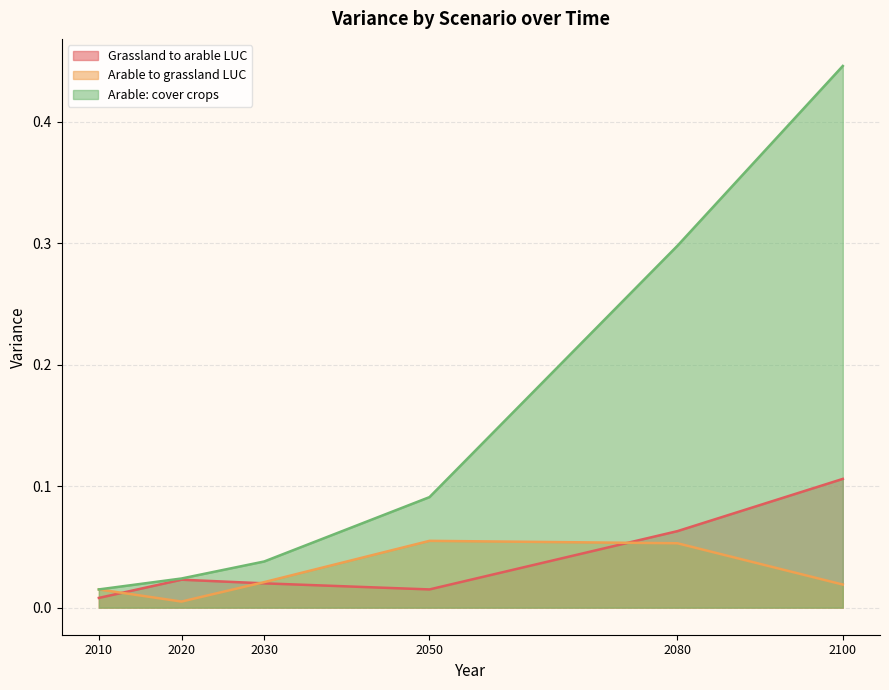

Which series changed the most between 2030 and 2100?

Arable: cover crops